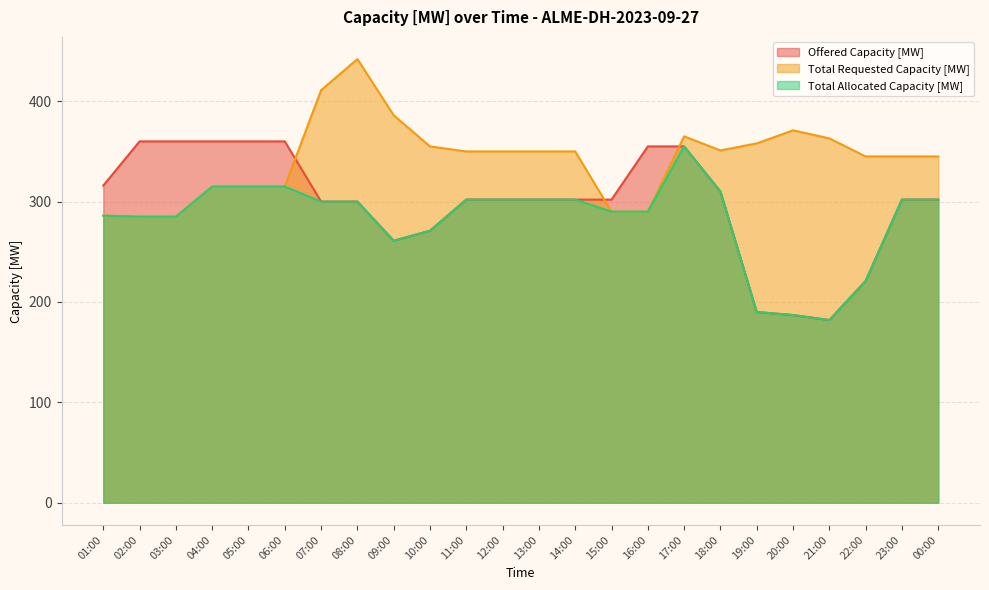

How many interior local peaks does the Total Allocated Capacity [MW] series have?

1